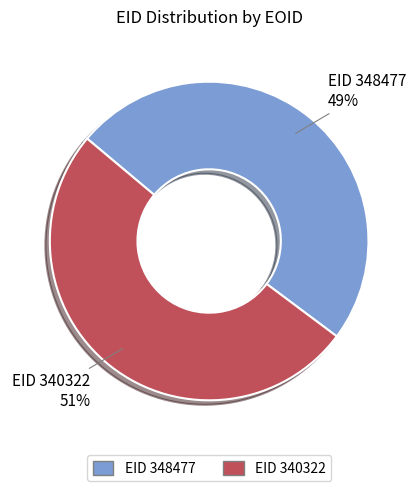

How many slices are in this pie chart?

2